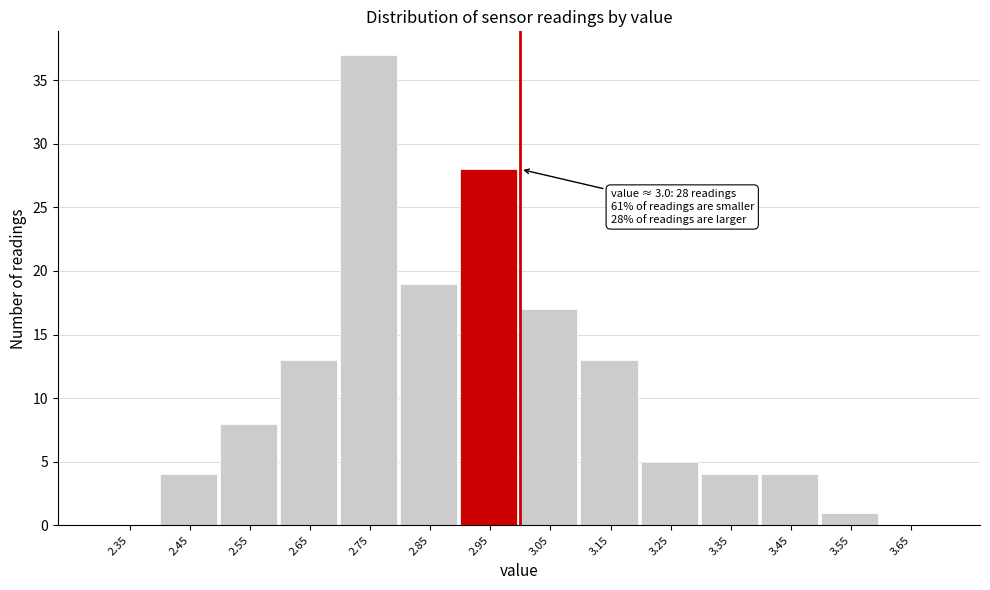

Which range on the x-axis has the tallest bar?

2.7 to 2.8